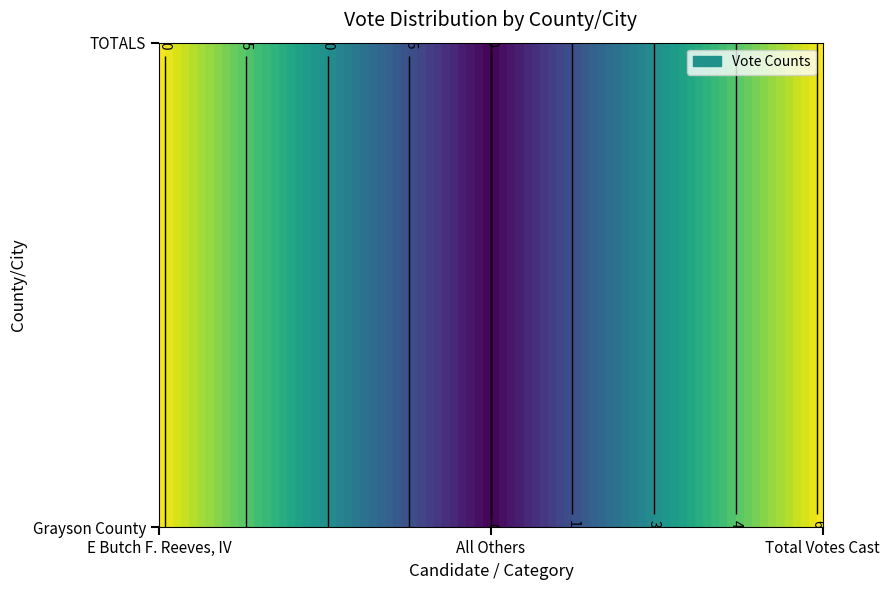

Is the value of TOTALS at All Others greater than the value of Grayson County at All Others?

No